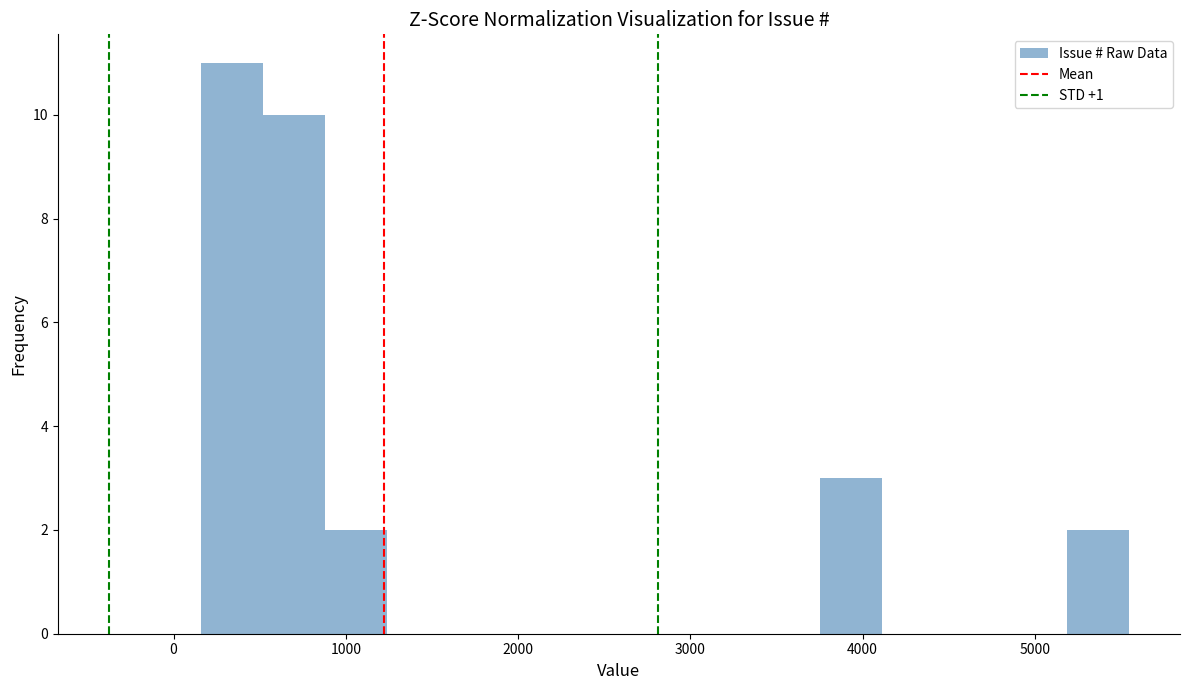

Read against the x-axis, roughly where is the centre of the tallest bar?

300